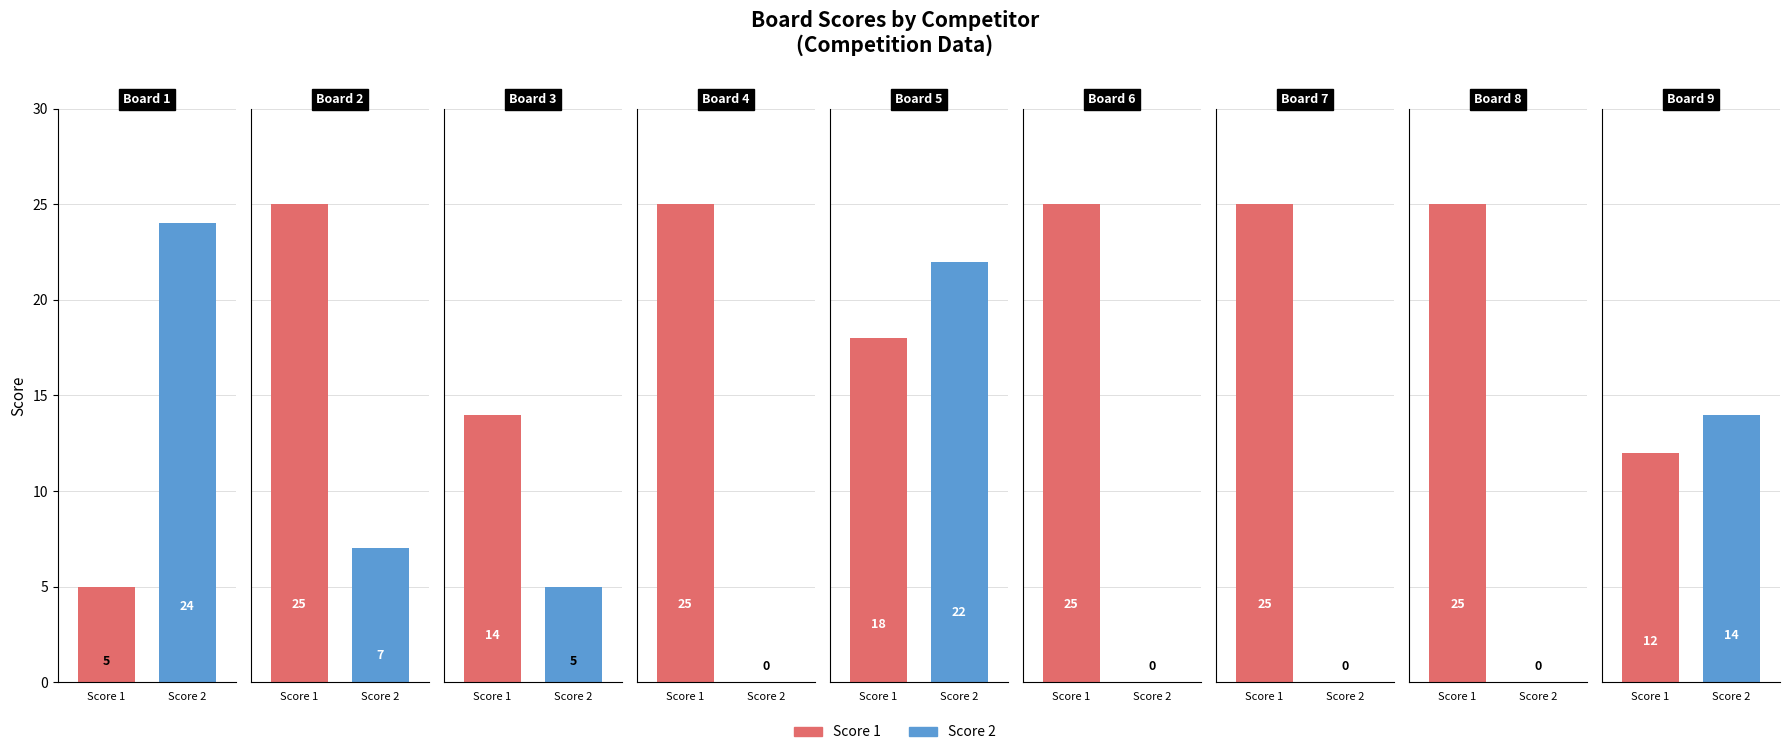

List the labels in order of Score 2 value, largest first.

Board 1, Board 5, Board 9, Board 2, Board 3, Board 4, Board 6, Board 7, Board 8